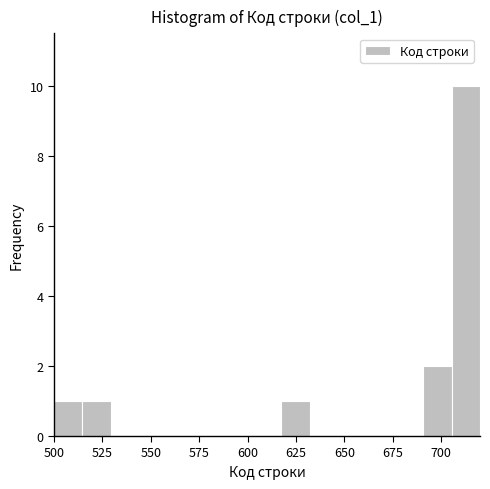

Read against the x-axis, roughly where is the centre of the tallest bar?

715